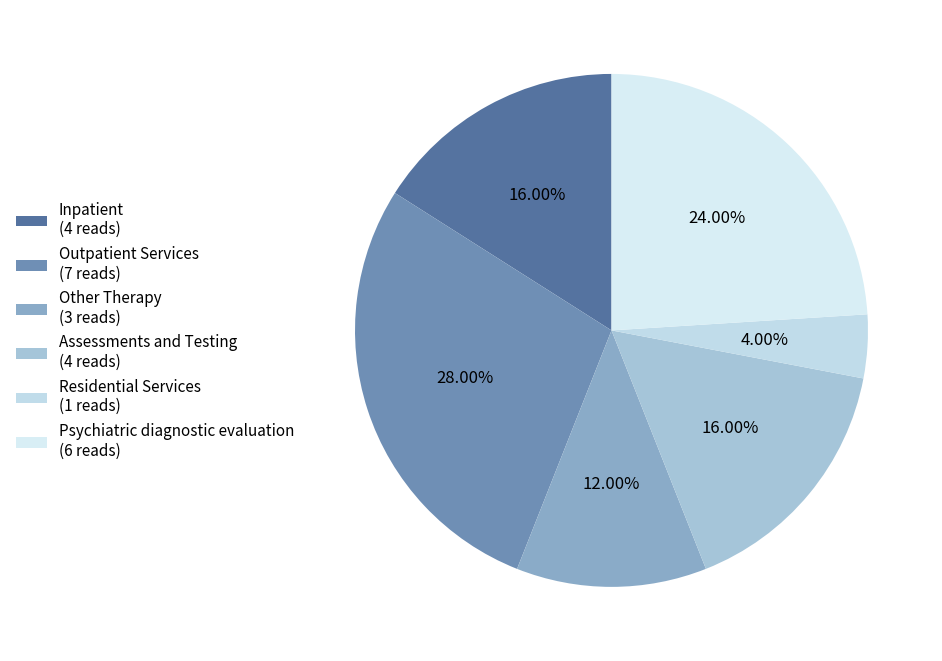

Is it true that Other Therapy is 3% of the pie?

False